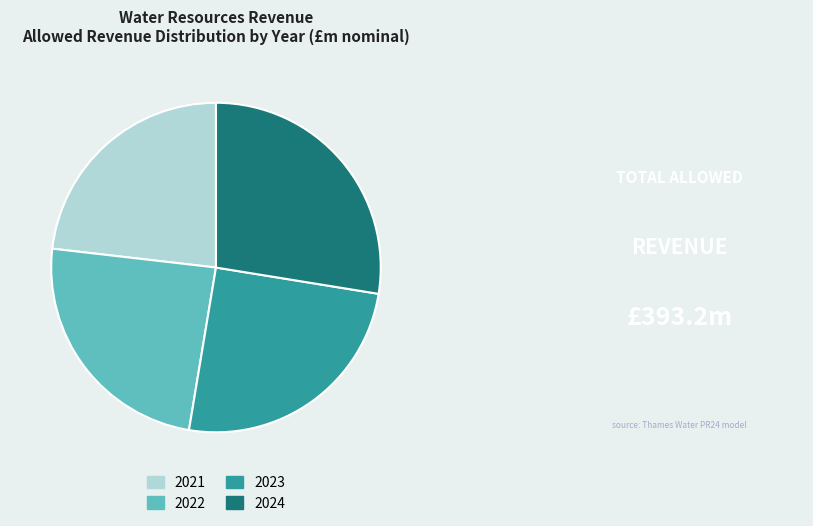

Is there a majority slice in this chart?

No